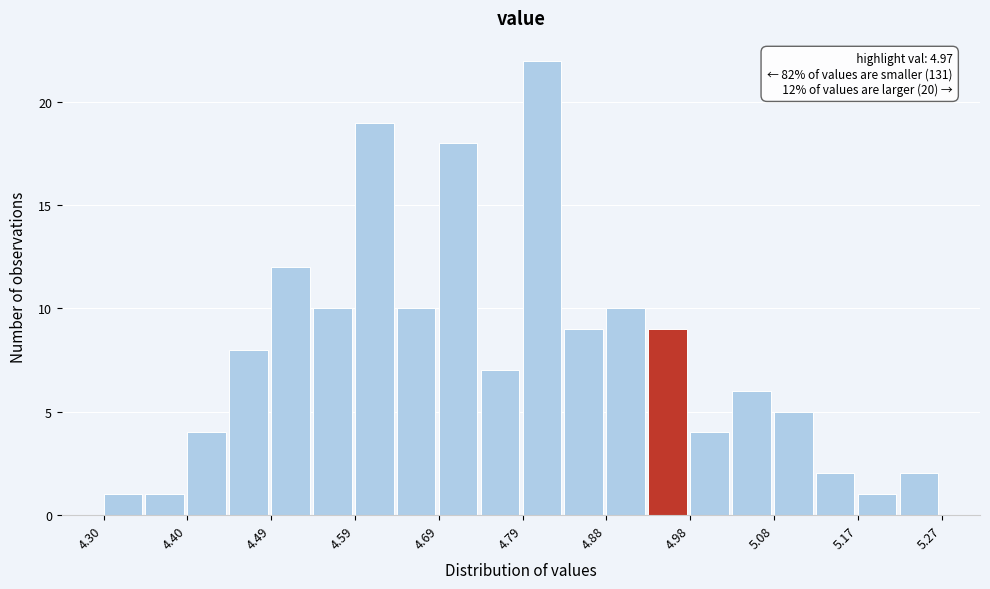

Over which range of the x-axis is the bar tallest?

4.79 to 4.83